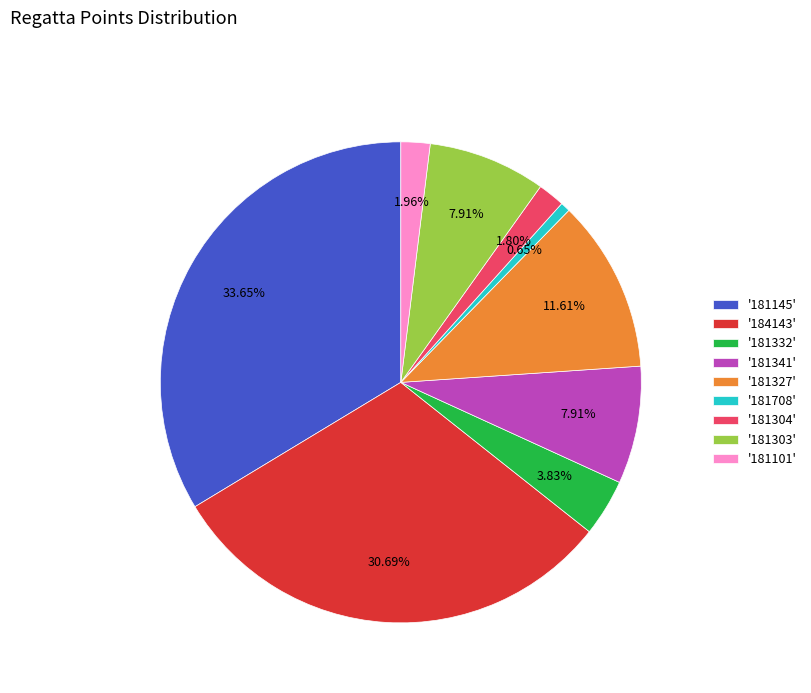

Is '181101' the majority of the pie?

No